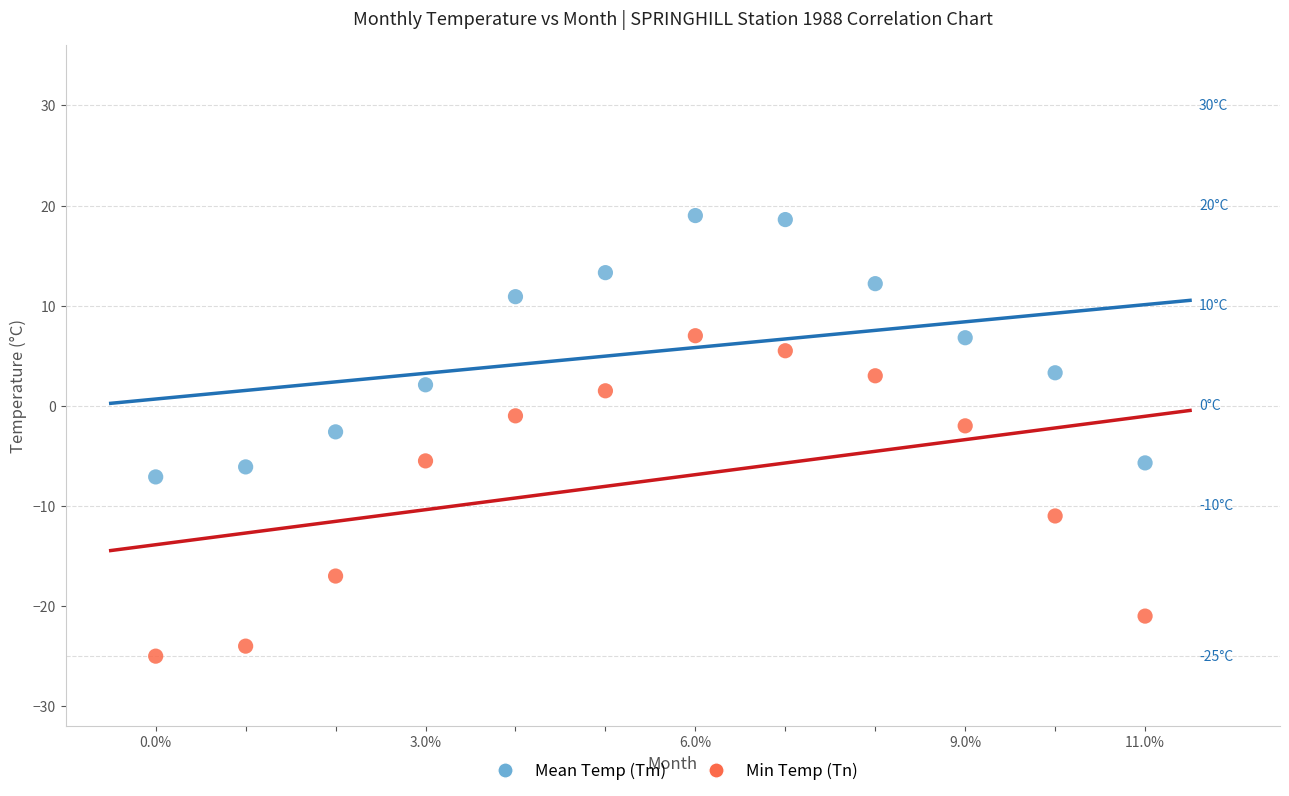

Across all data points, what is the range of X values (max minus min)?

11.0